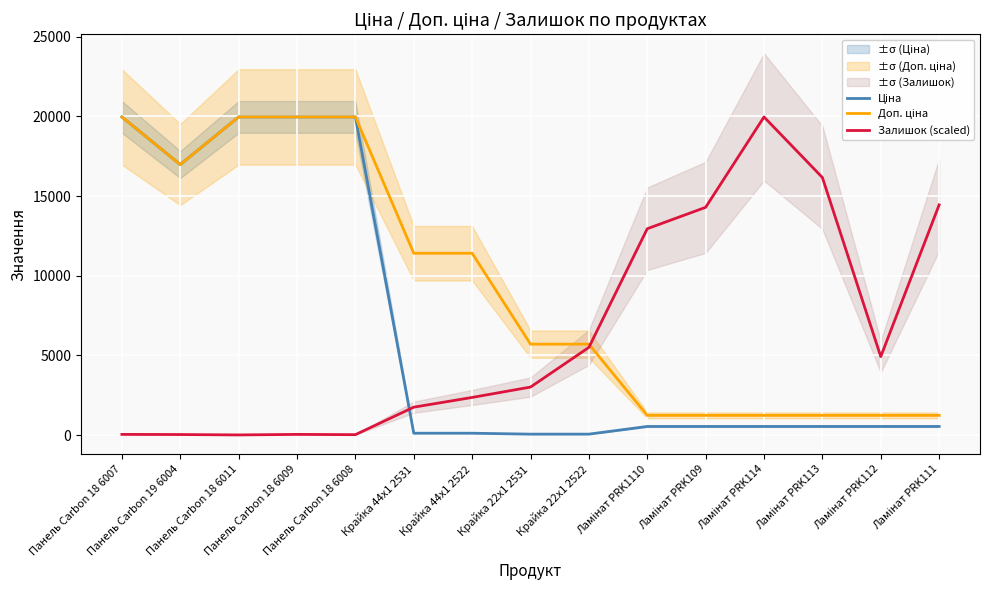

What is the label of the 5th point from the left?

Панель Carbon 18 6008